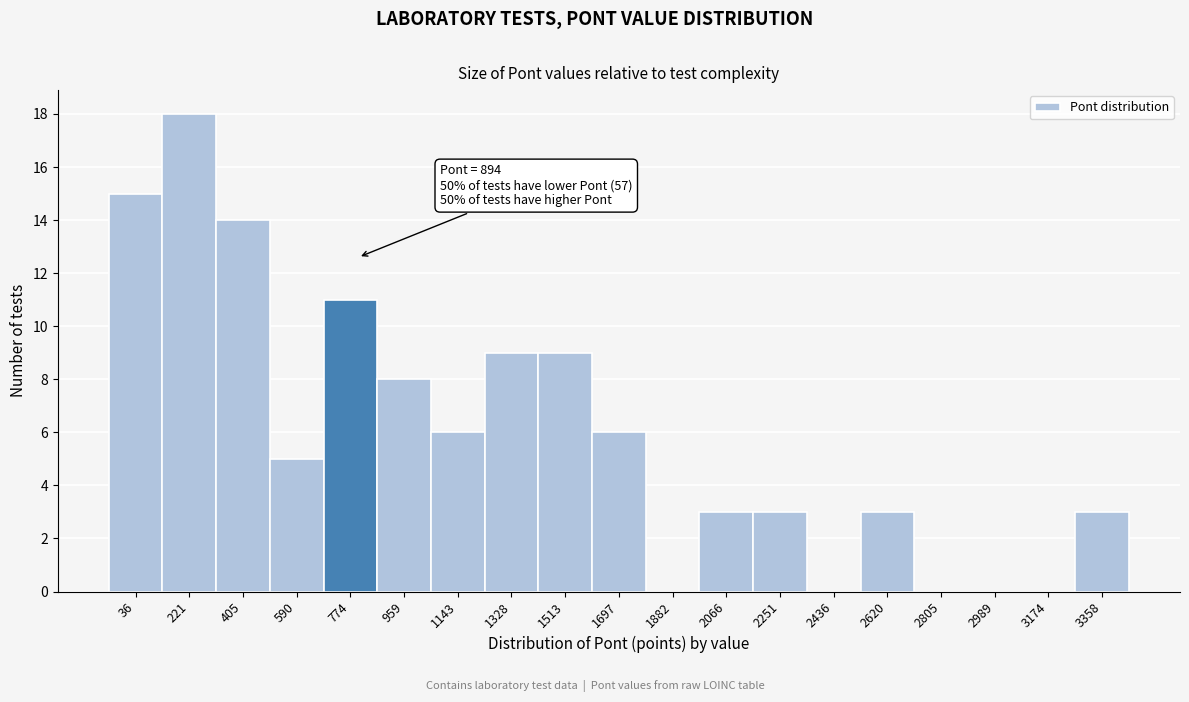

Reading left to right, extract all data points from this chart.

36=15	221=18	405=14	590=5	774=11	959=8	1143=6	1328=9	1513=9	1697=6	1882=0	2066=3	2251=3	2436=0	2620=3	2805=0	2989=0	3174=0	3358=3